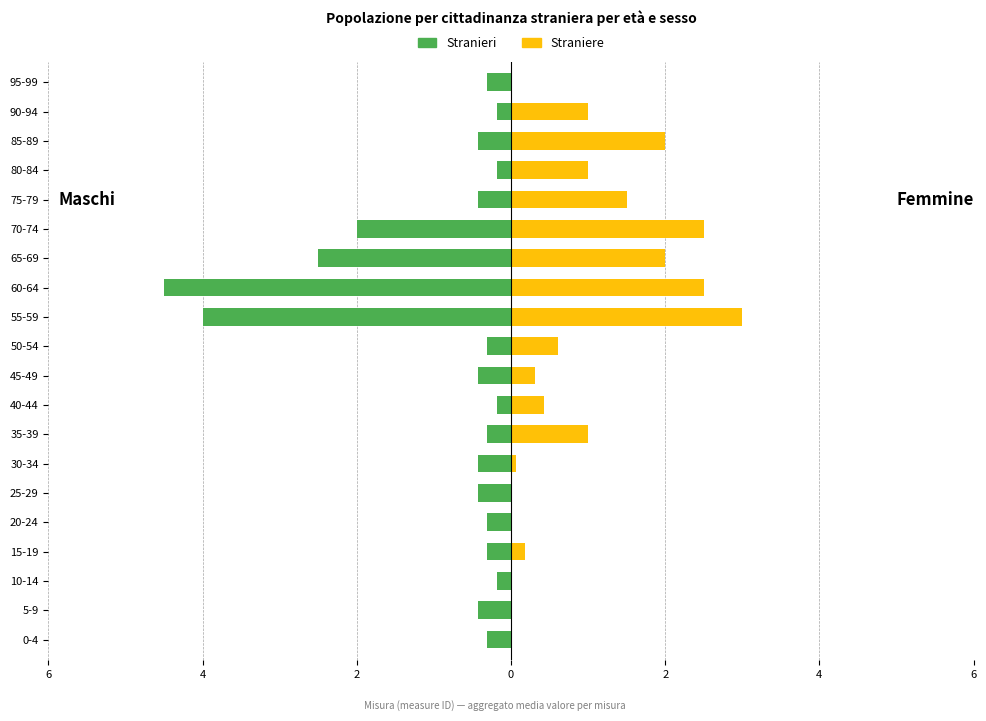

How many bars are there in total?

40